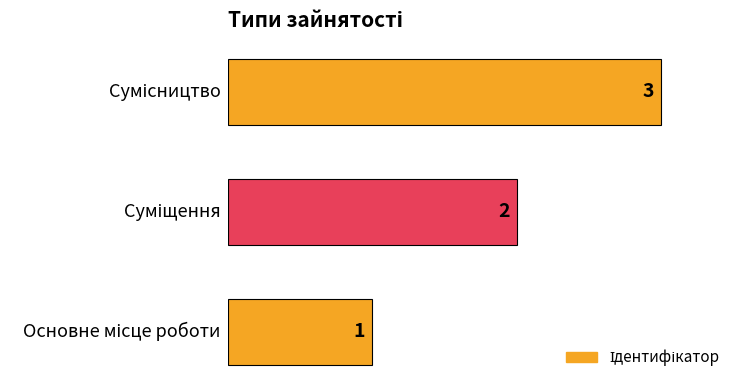

What is the sum of all values?

6